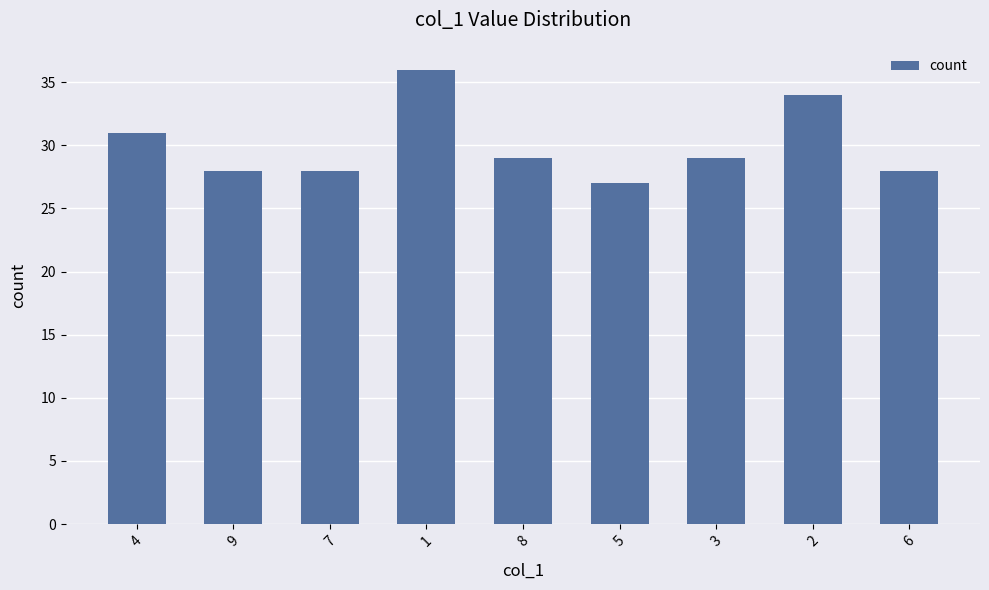

Where does the data first go above 29?

4